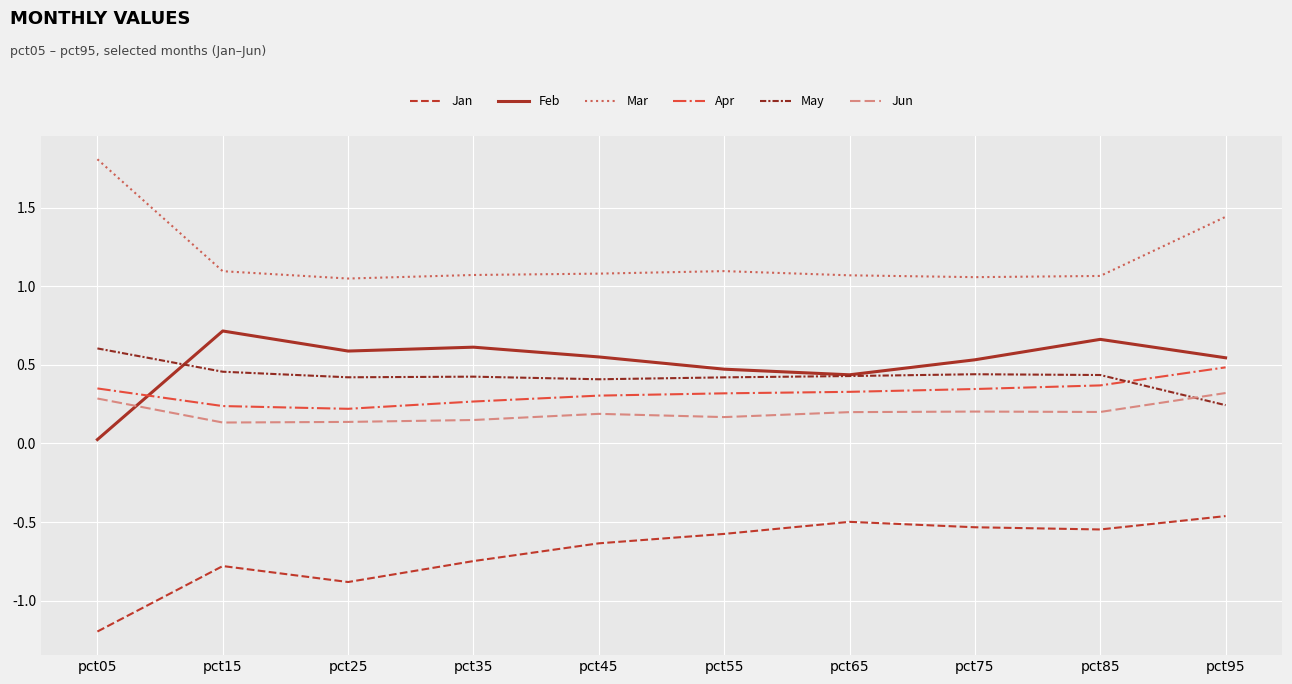

How many Apr values are between 0 and 1?

10